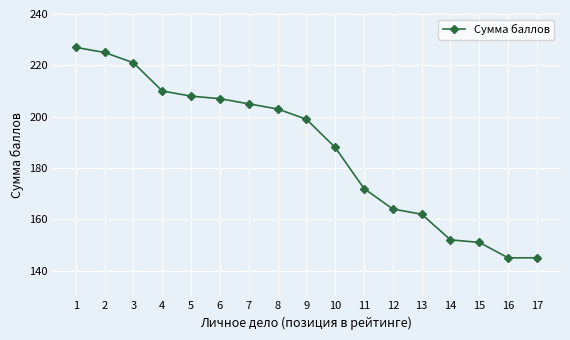

What is the sum of the values at 15 and 11?

323